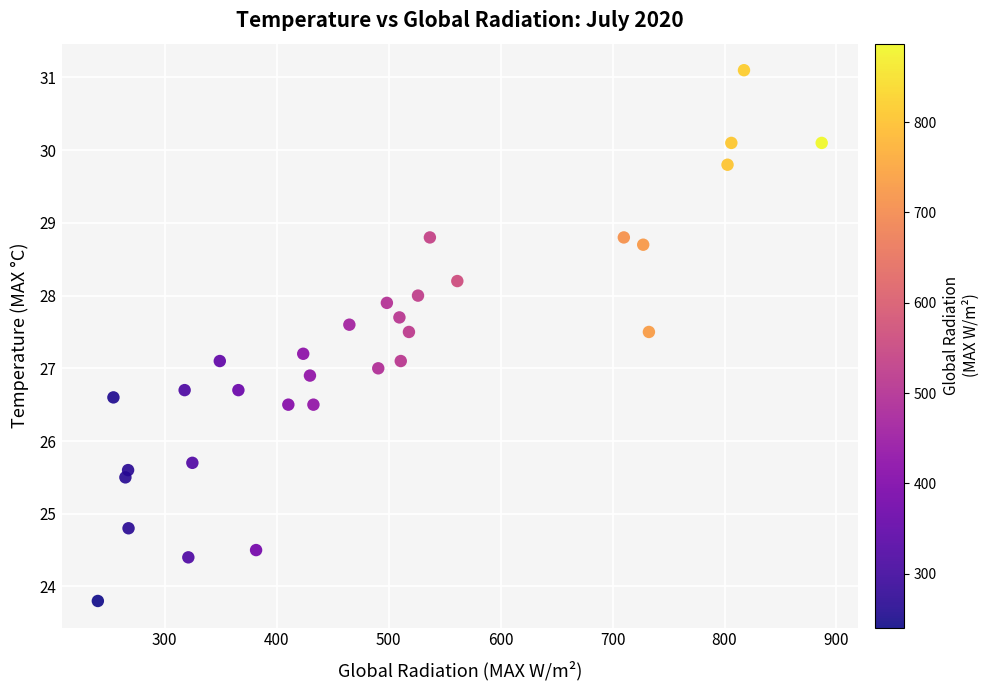

What is the range of Y values (max minus min)?

7.3